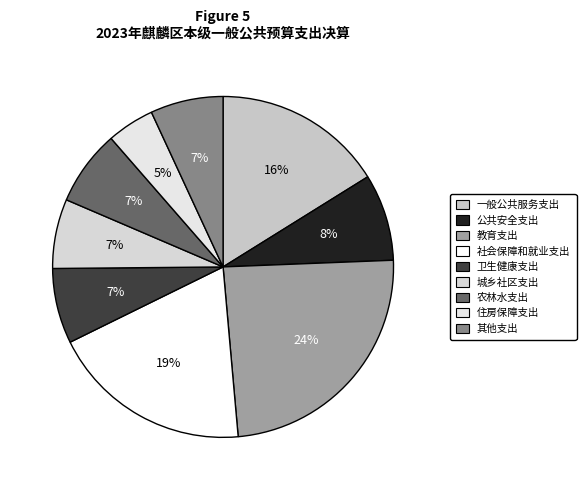

Is it true that 一般公共服务支出 is 16% of the pie?

True